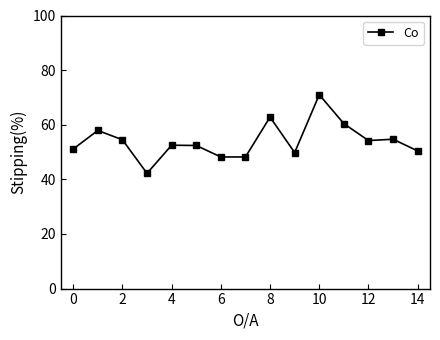

What is the maximum value shown in the chart?

71.0